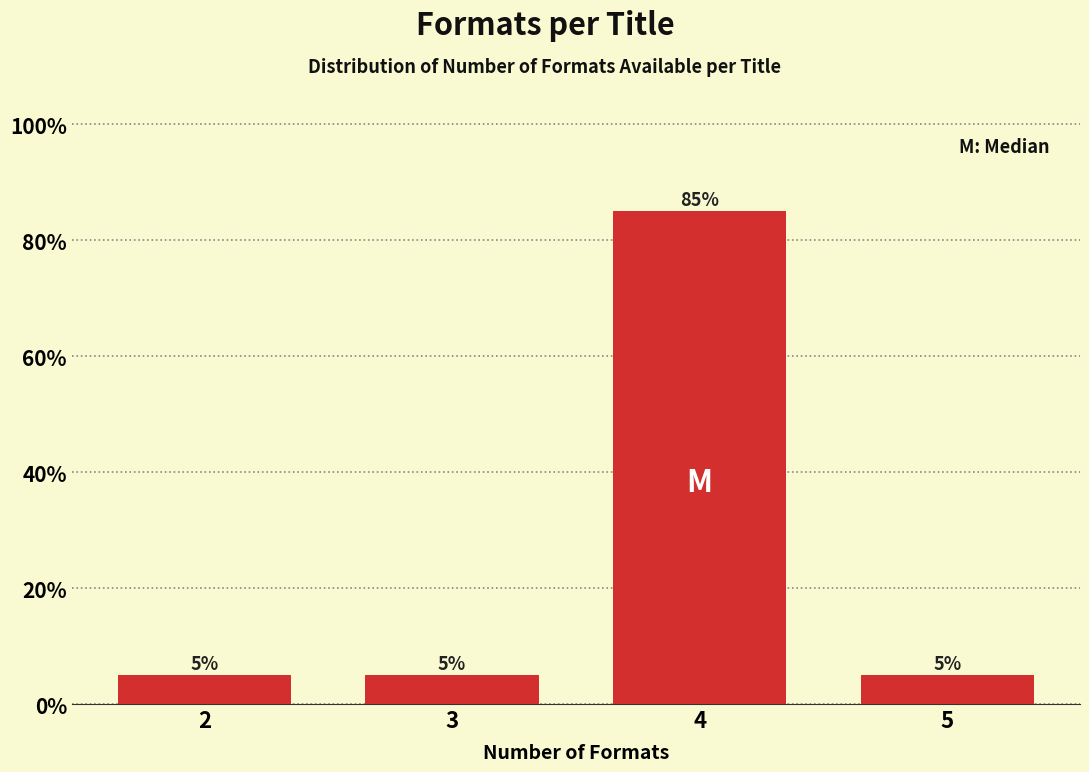

Reading left to right, list all the values displayed in this chart.

5	5	85	5